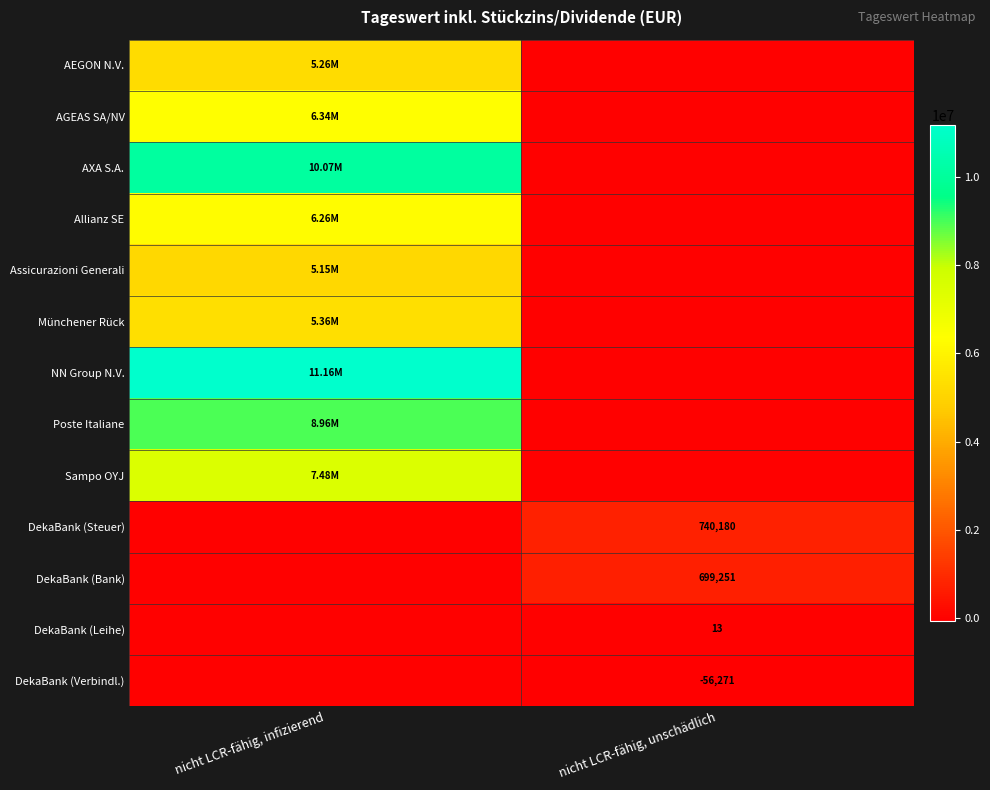

Rank the categories by Sampo OYJ value from lowest to highest.

nicht LCR-fähig, unschädlich, nicht LCR-fähig, infizierend